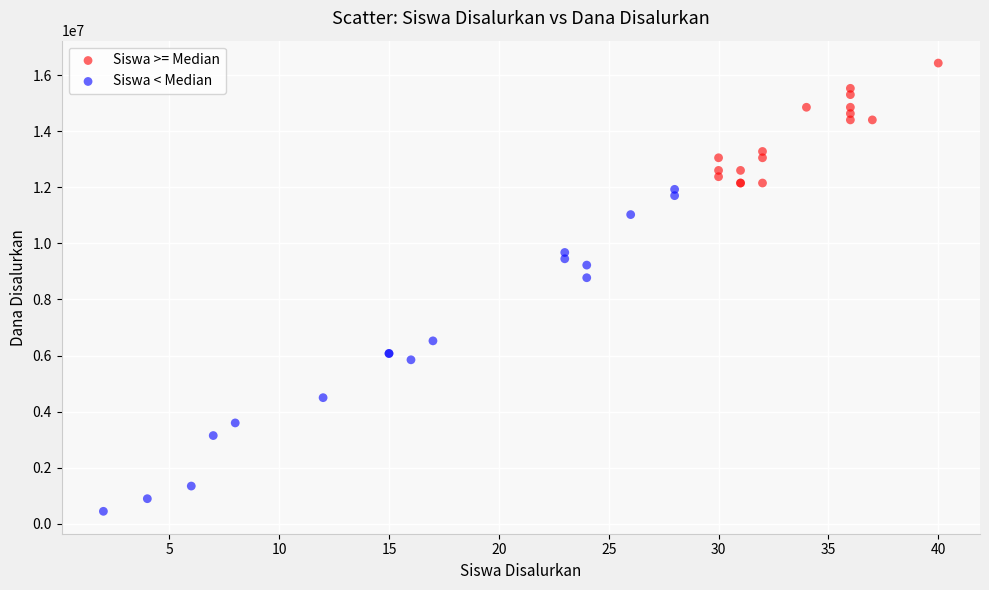

What are all the series names shown in the legend?

Siswa >= Median, Siswa < Median